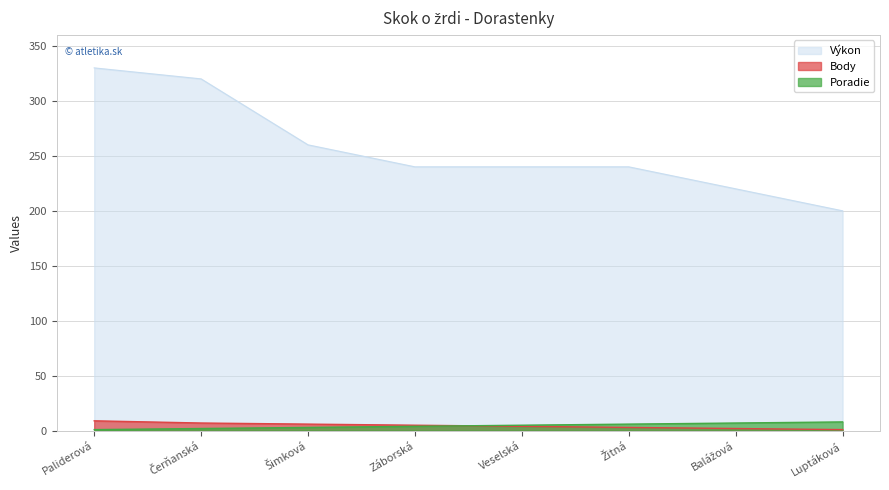

What is the difference between the highest and lowest values at Šimková?

257